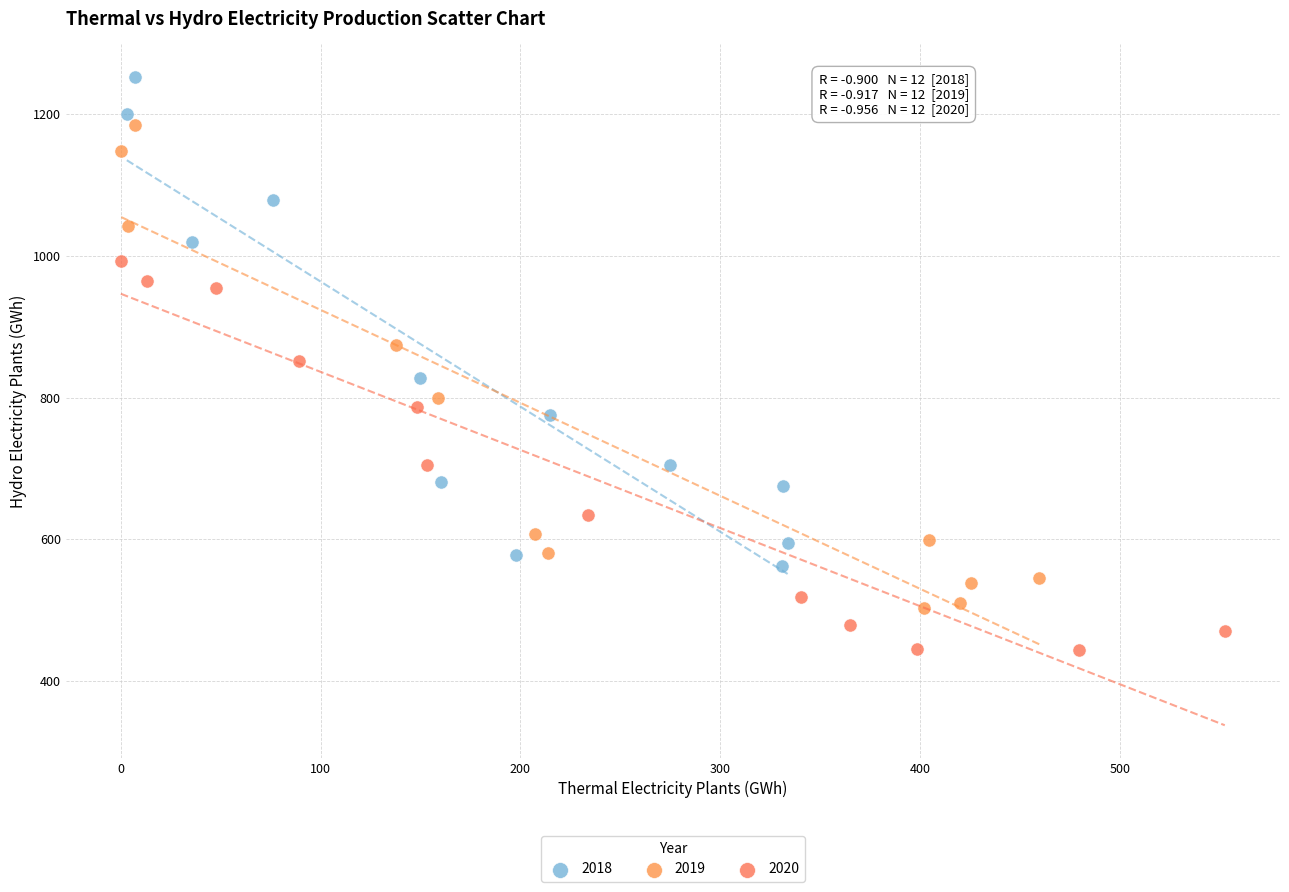

Which series reaches the minimum Y coordinate?

2020